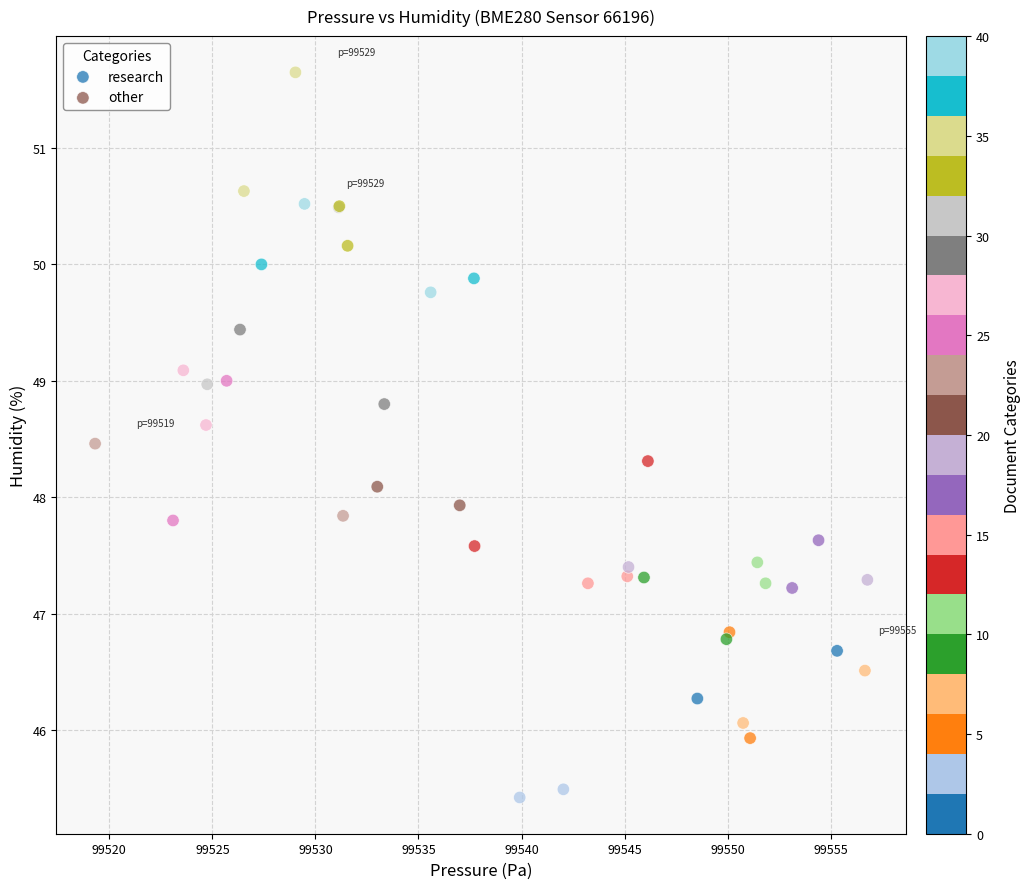

Which series contains the lowest Y value?

research